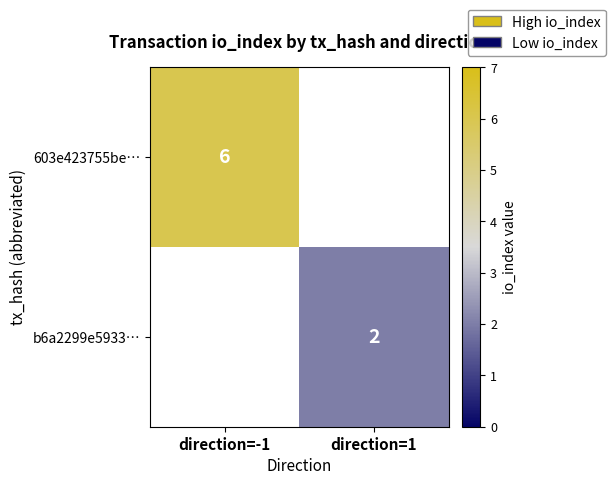

The 603e423755be… series shows 10 at direction=-1. True or false?

False